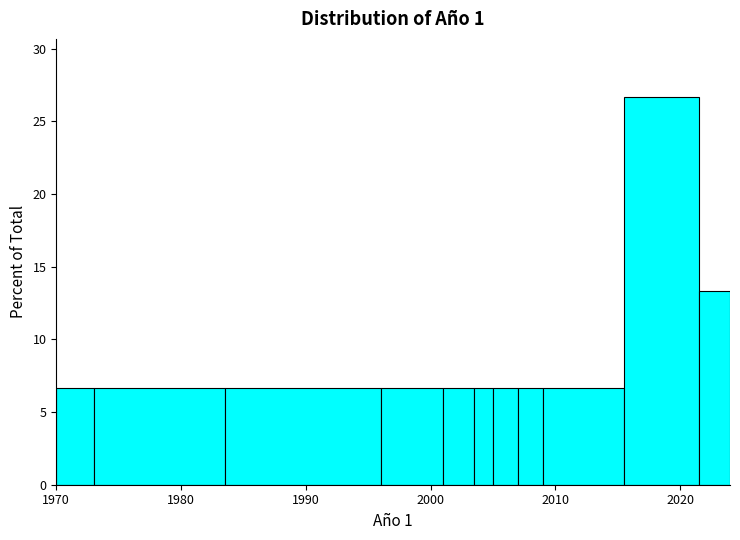

Around what value on the x-axis is the tallest bar? Give the approximate position of its centre, as read against the axis.

2019